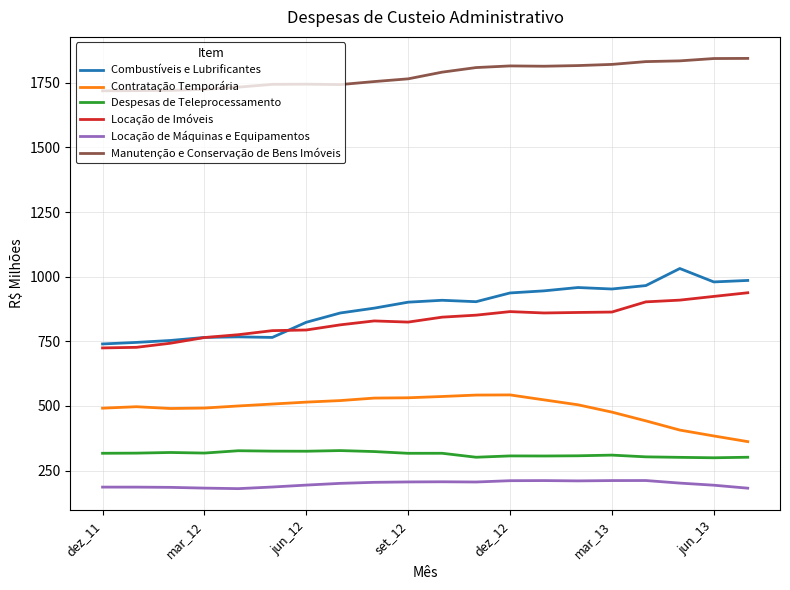

What is the maximum value for Despesas de Teleprocessamento?

327.2